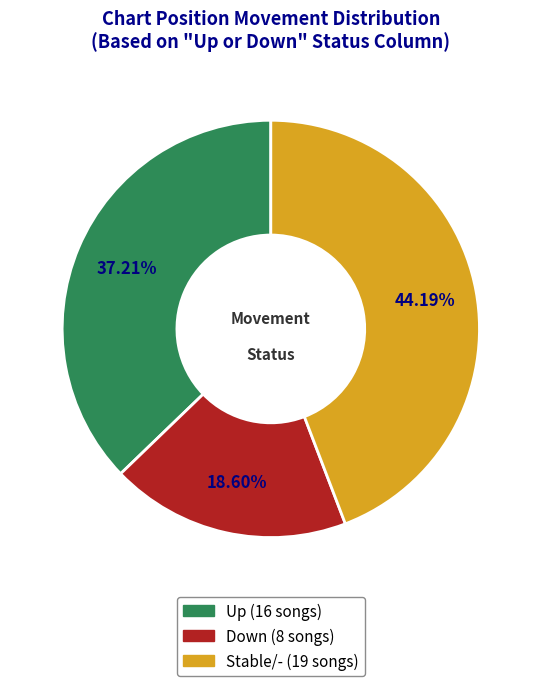

Does any single category account for the majority?

No